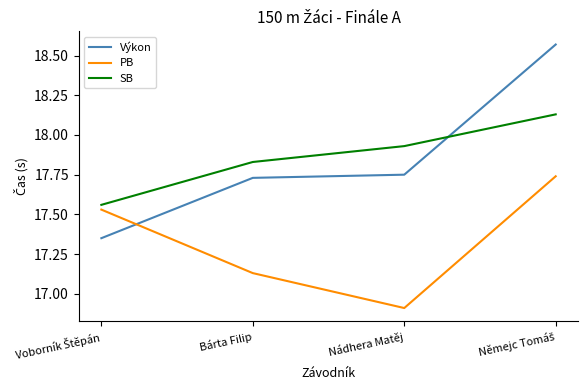

True or false: Výkon has more than 2 points higher than both neighbors.

False